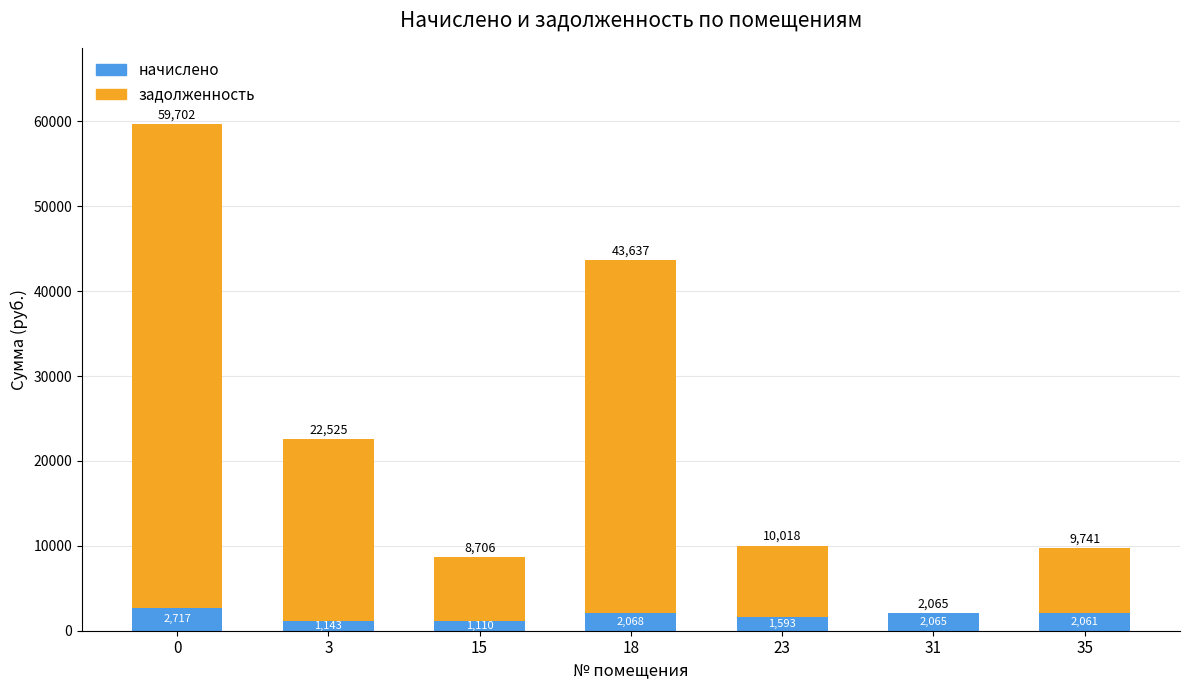

At which label is начислено closest to 1913?

35